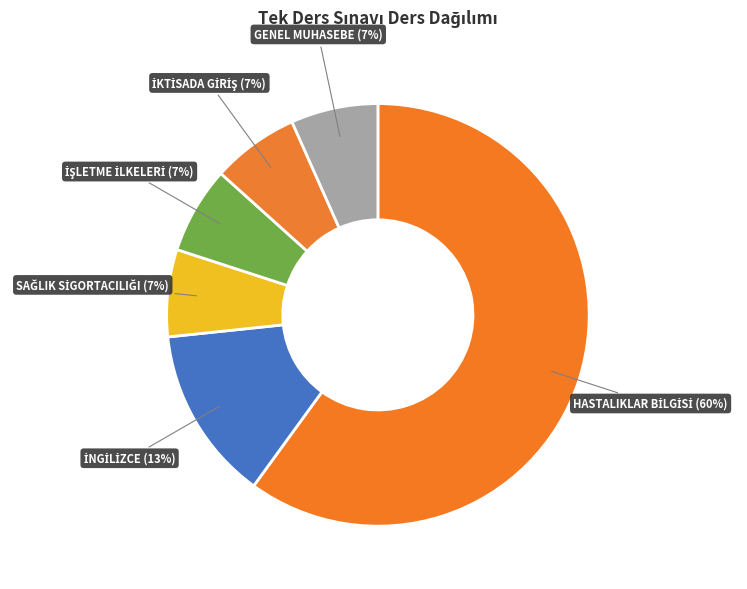

Is there any slice that represents more than half of the pie?

Yes